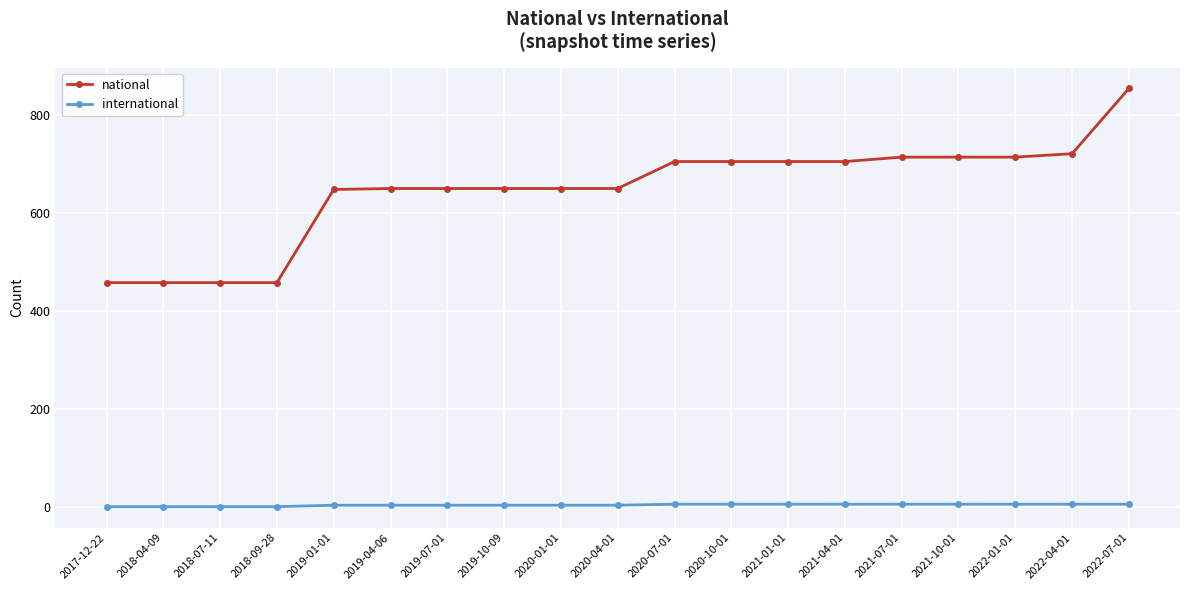

Which series has the largest range (max minus min)?

national